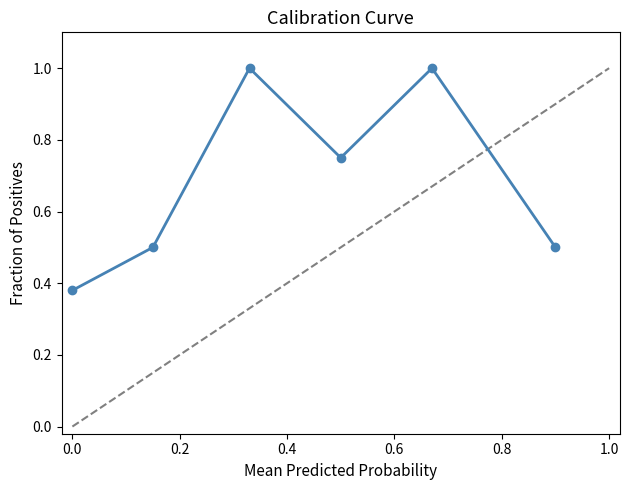

What is the maximum value shown in the chart?

1.0